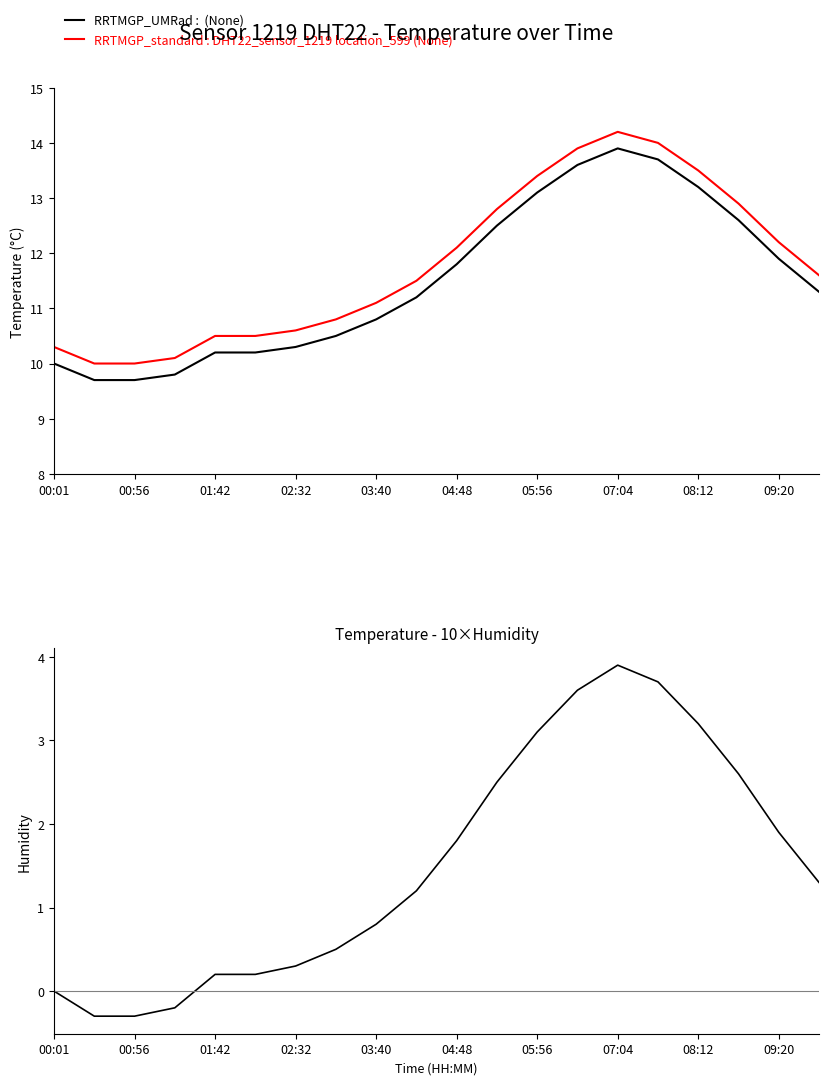

What is the value of the RRTMGP_standard : DHT22_sensor_1219 location_599 (None) point at the 14th from the left?

13.9